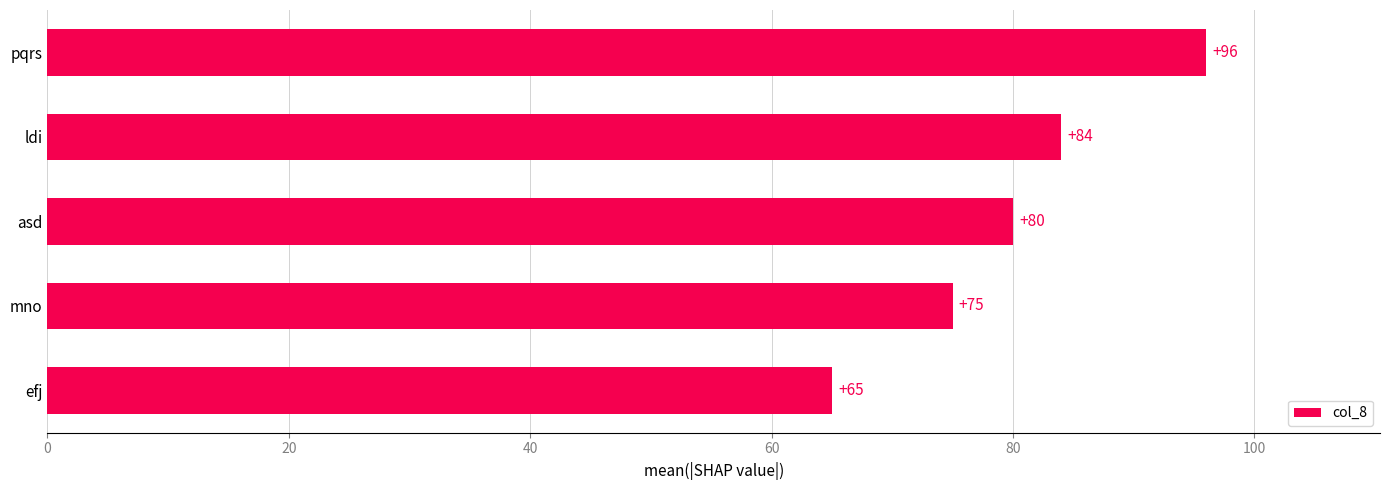

Does the chart contain any negative values?

No